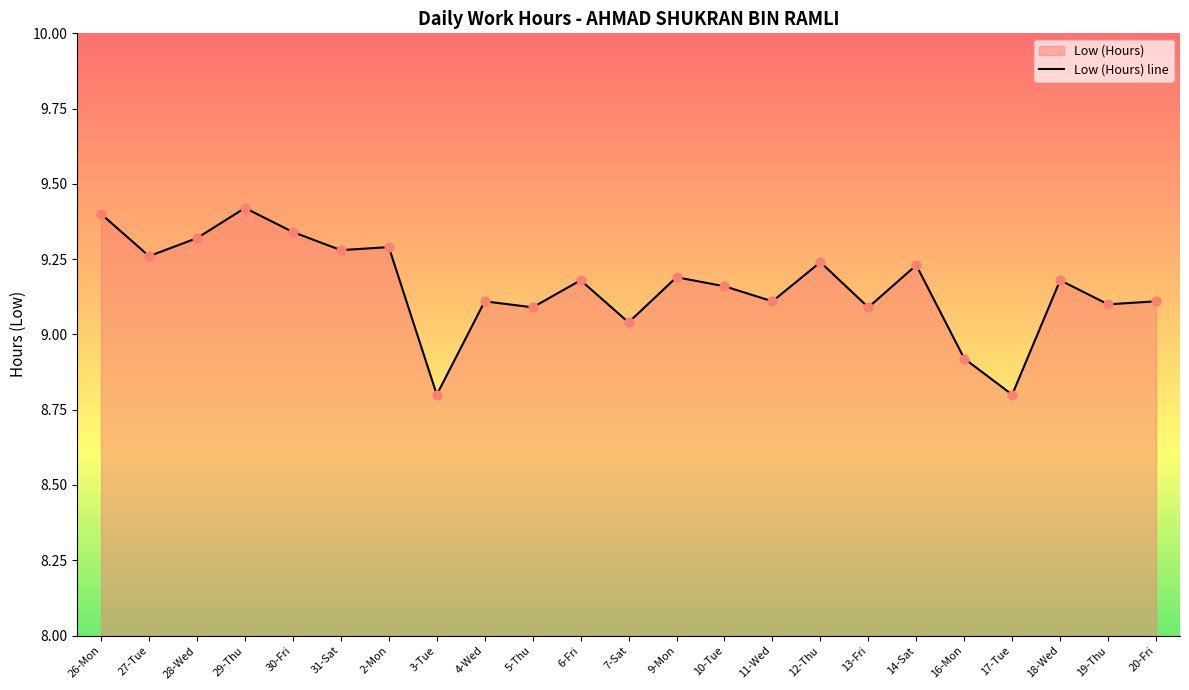

What is the change in value from 27-Tue to 16-Mon?

-0.3